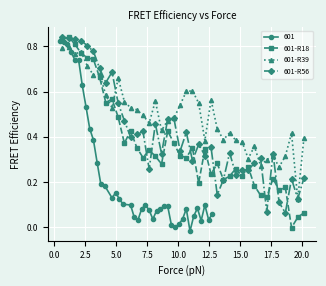

How many positive values does the 601-R18 series have?

39